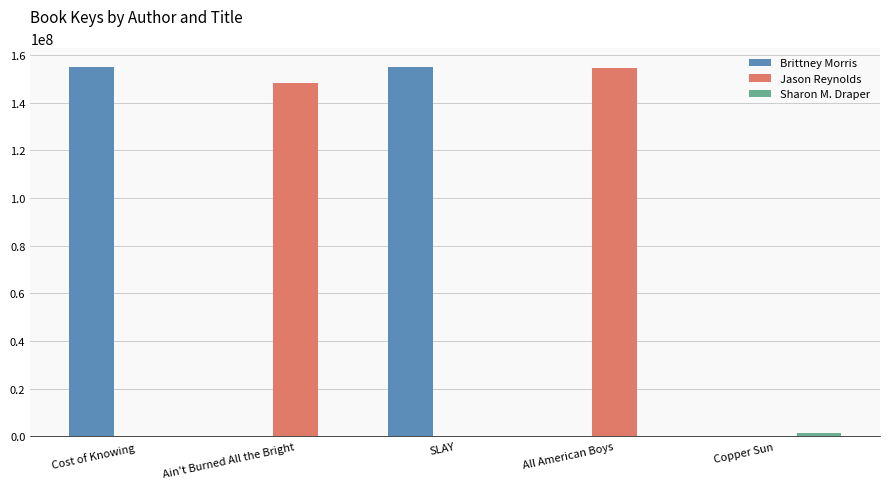

What is the highest value of the Brittney Morris series?

155097915